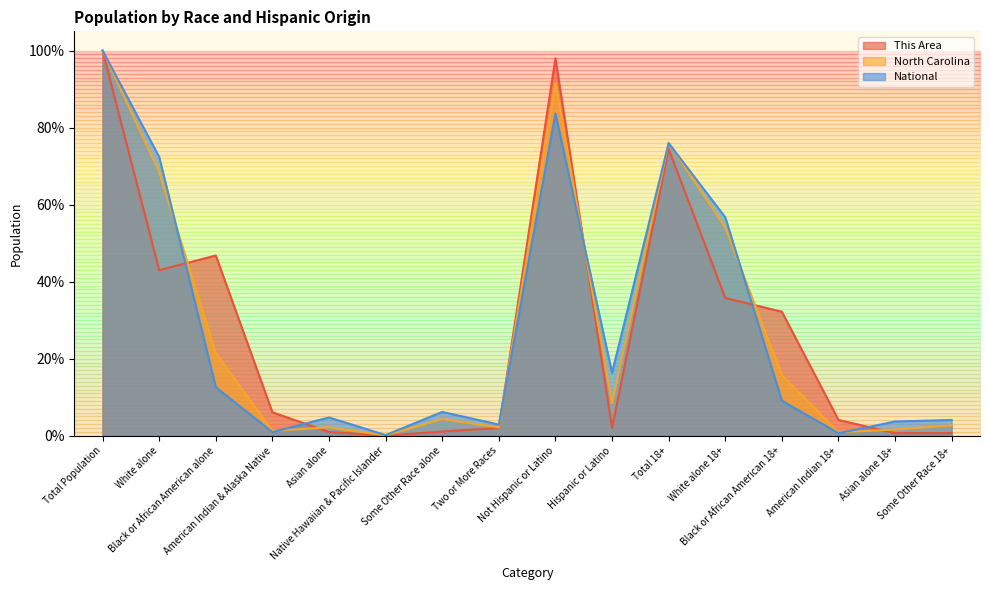

Which series has the widest spread of values?

This Area